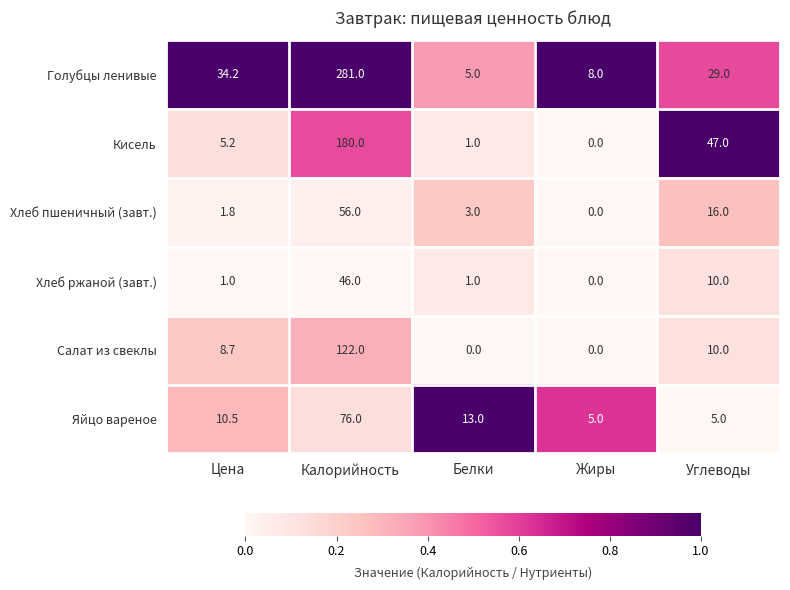

List the series in order of their peak value, highest first.

Голубцы ленивые, Кисель, Салат из свеклы, Яйцо вареное, Хлеб пшеничный (завт.), Хлеб ржаной (завт.)